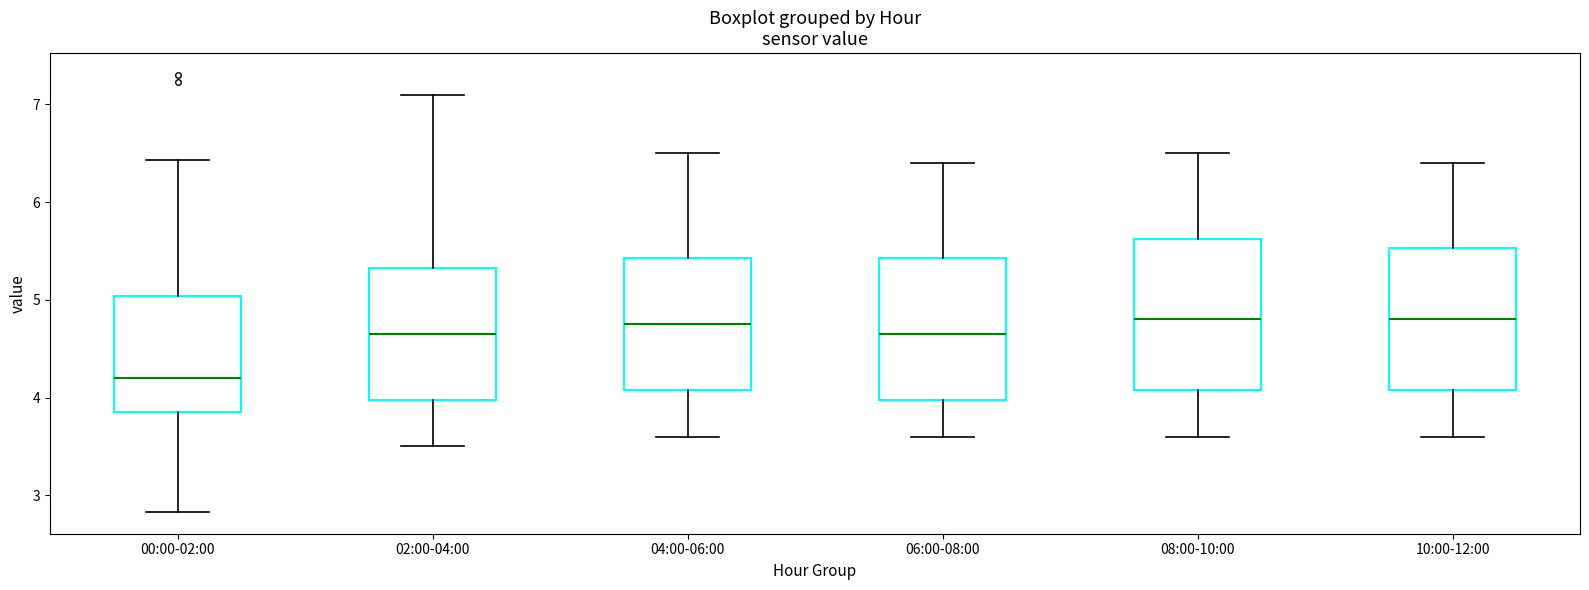

Where does the median line of the box for 00:00-02:00 sit on the y-axis? The values are not printed on the chart, so give them approximately, as read against the axis.

4.2